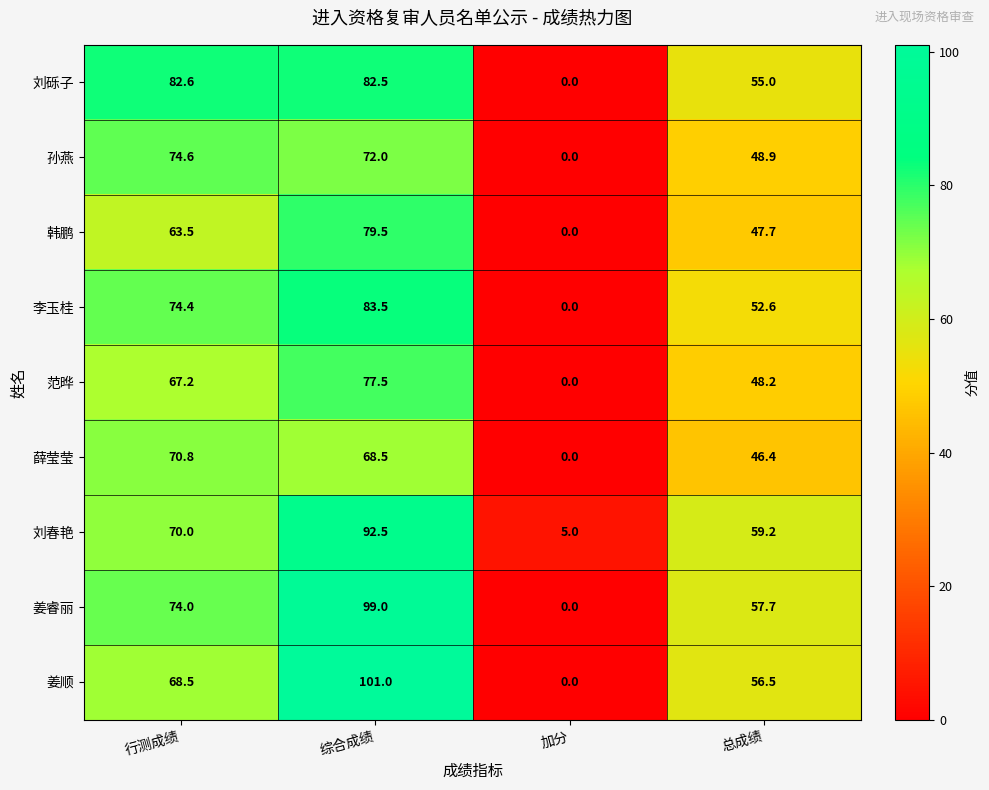

How many data points in 韩鹏 are less than 63?

2